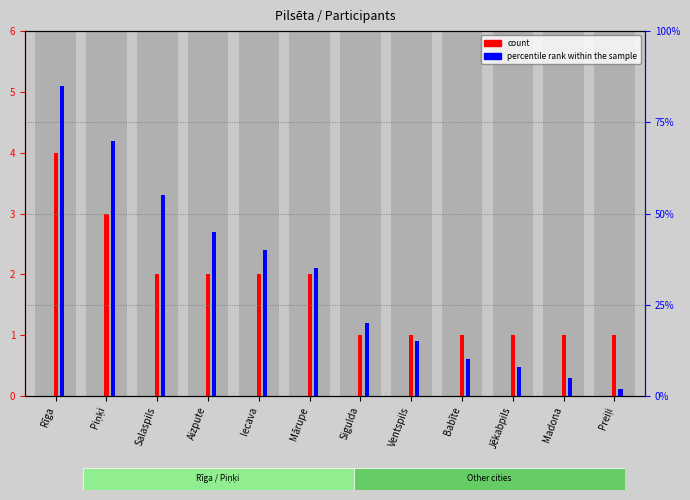

What is the maximum value shown in the chart?

85